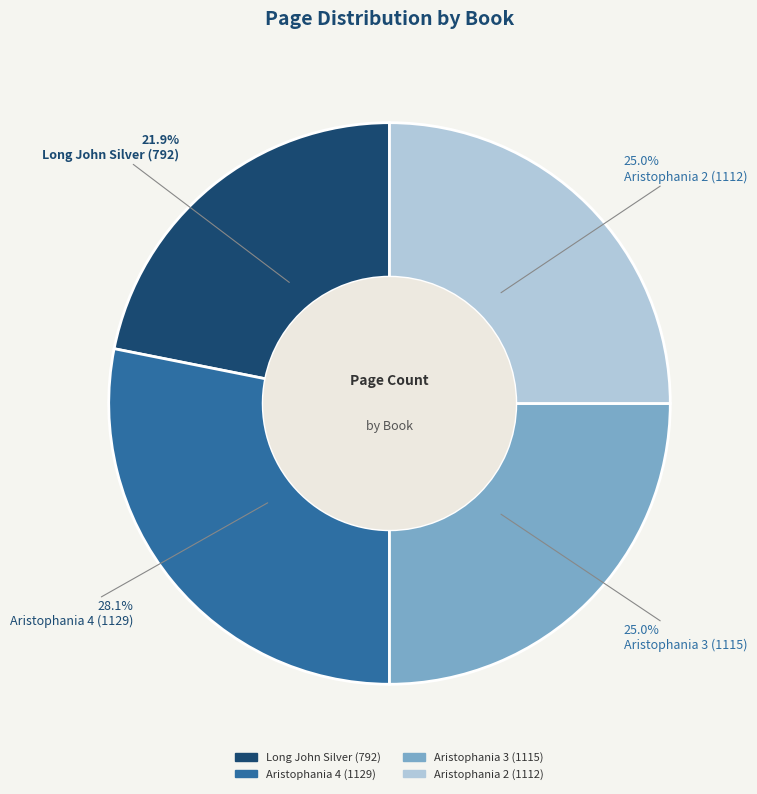

What percentage is the Aristophania 3 (1115) slice, to the nearest percent?

25%